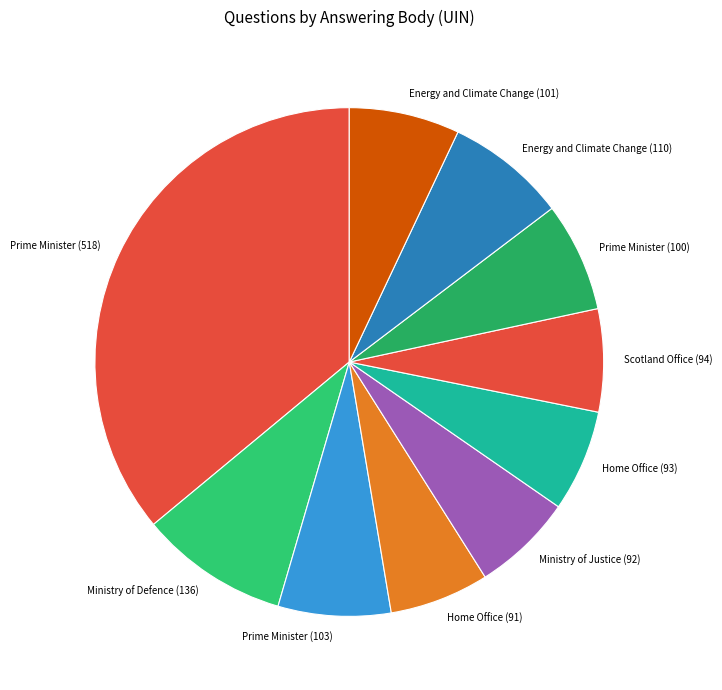

The Prime Minister (100) slice represents 1% of the pie. True or false?

False